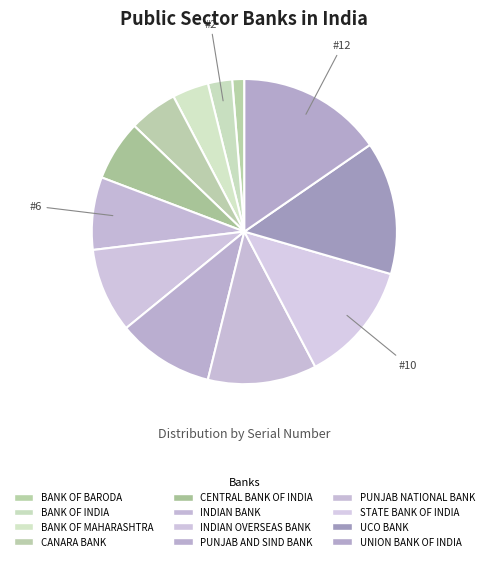

Count the number of slices in the pie.

12